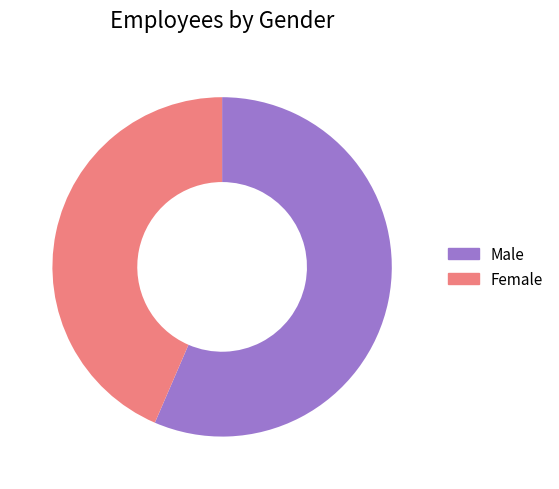

Which has a higher value, Female or Male?

Male